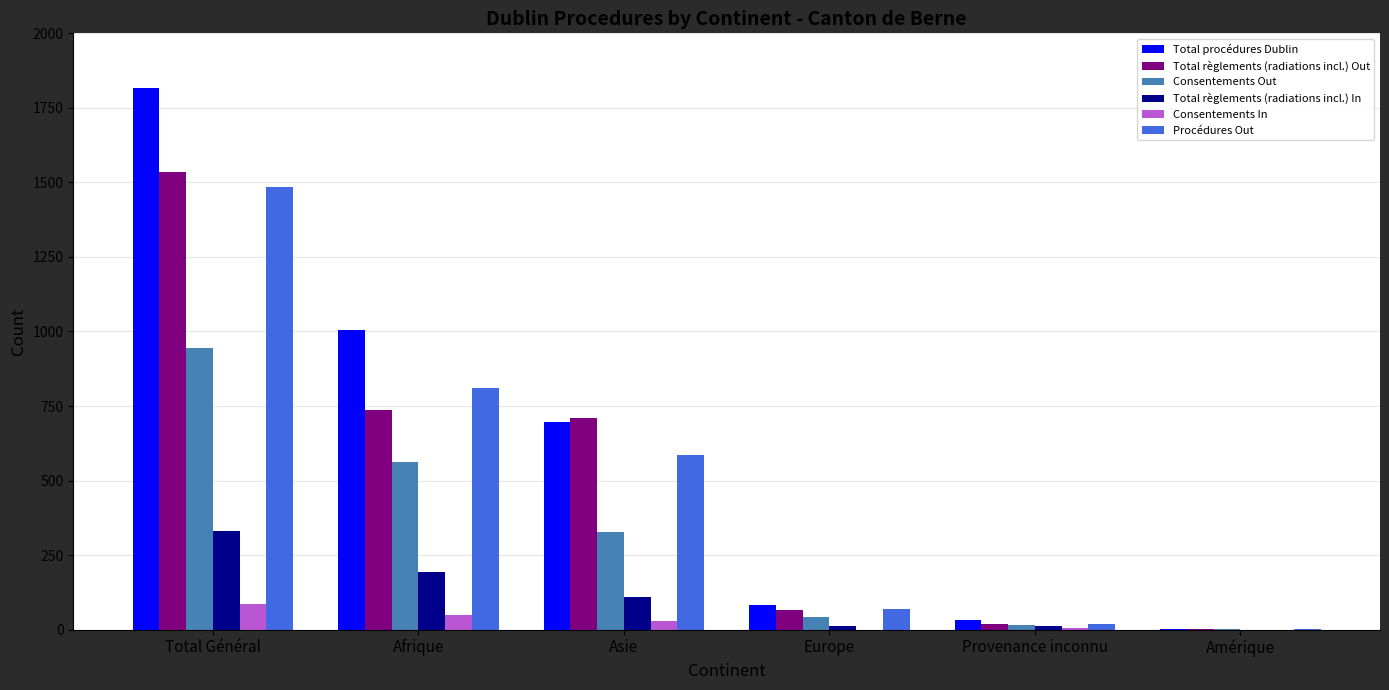

The value of Procédures Out at Asie is 586. True or false?

True